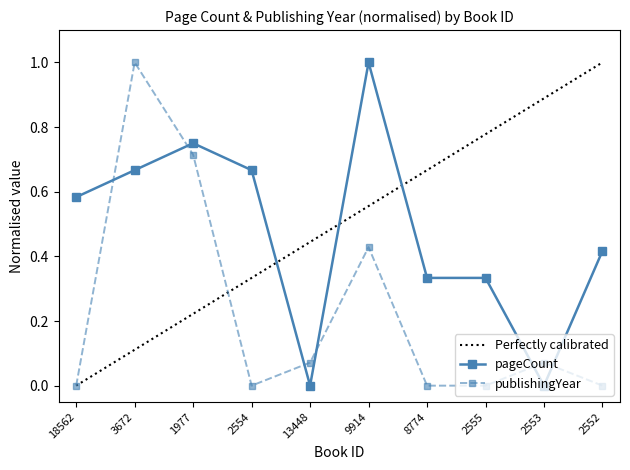

Reading left to right, what are all the values shown in this chart?

pageCount: 18562=0.6	3672=0.7	1977=0.8	2554=0.7	13448=0.0	9914=1.0	8774=0.3	2555=0.3	2553=0.0	2552=0.4
publishingYear: 18562=0.0	3672=1.0	1977=0.7	2554=0.0	13448=0.1	9914=0.4	8774=0.0	2555=0.0	2553=0.1	2552=0.0